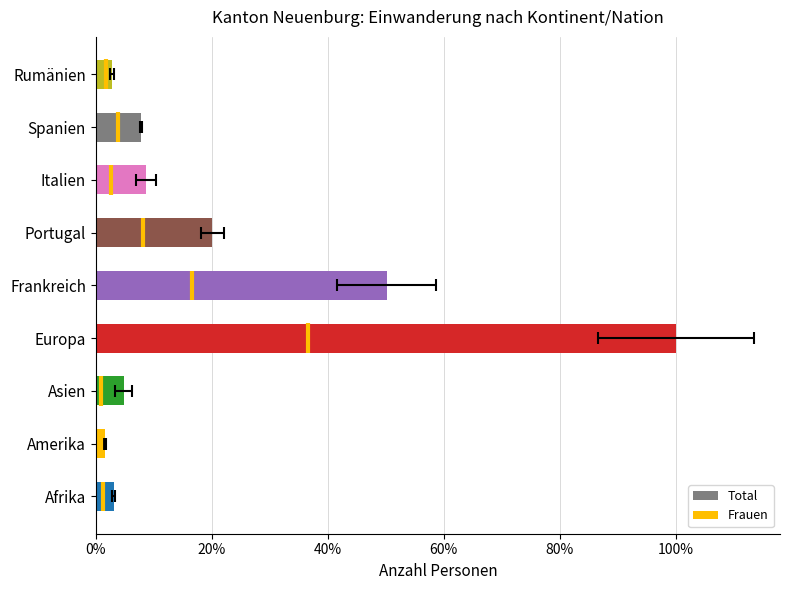

Are the bars grouped side by side (vs. stacked)?

No